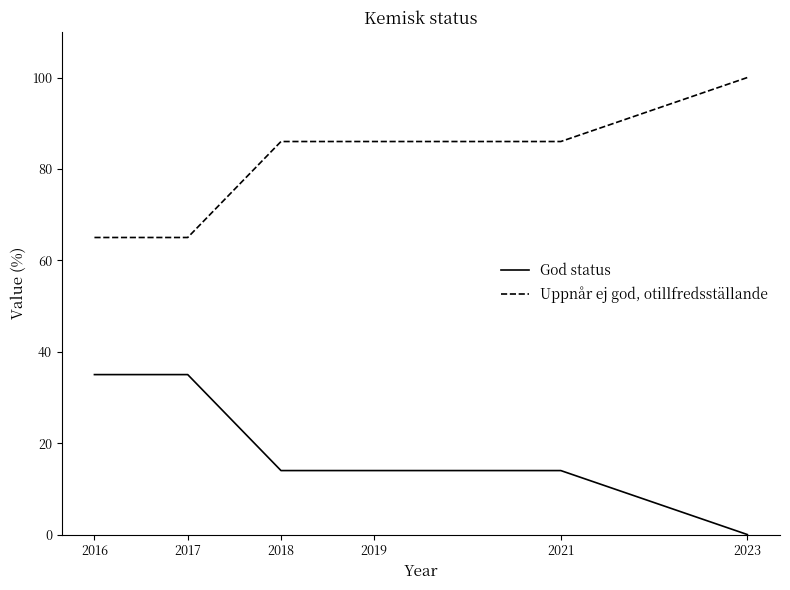

What is the difference between the highest and lowest values at 2016?

30